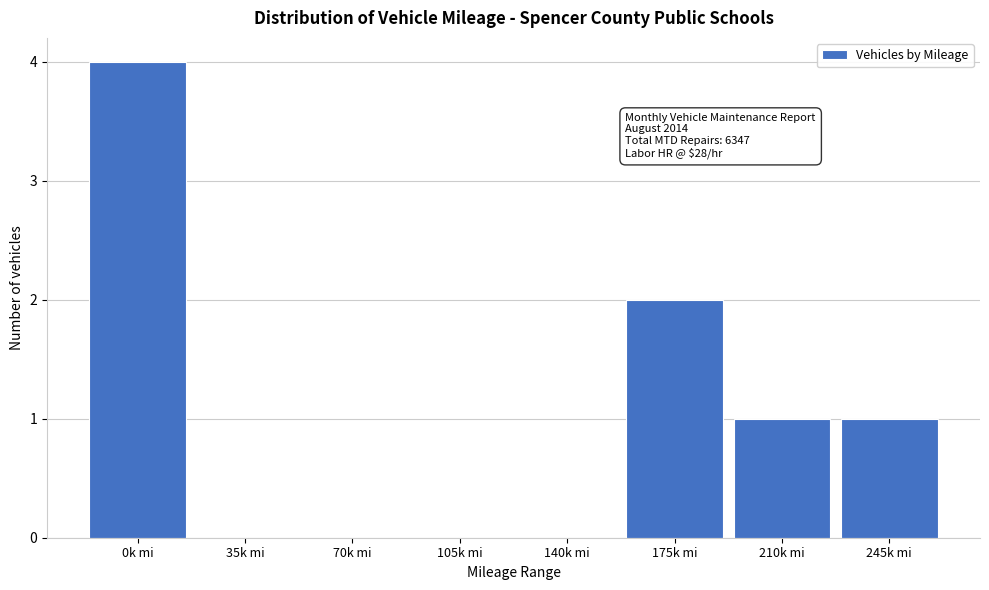

Reading left to right, list all the values displayed in this chart.

0k mi=4	35k mi=0	70k mi=0	105k mi=0	140k mi=0	175k mi=2	210k mi=1	245k mi=1